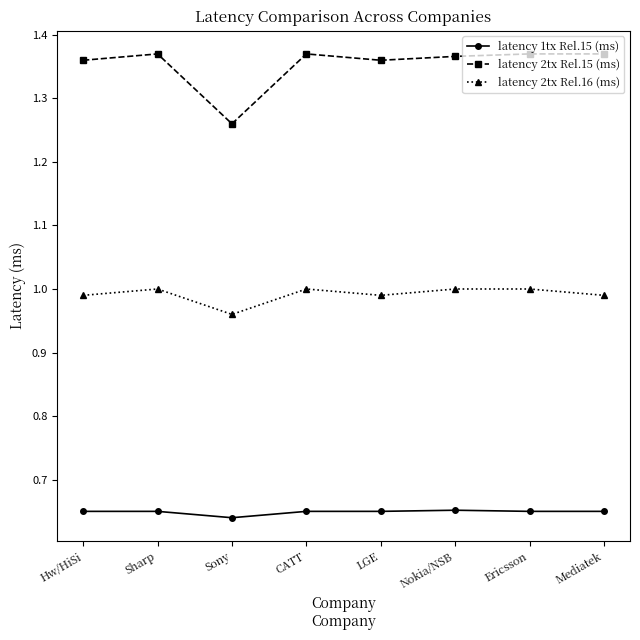

The latency 2tx Rel.16 (ms) series shows 1.5 at Ericsson. True or false?

False